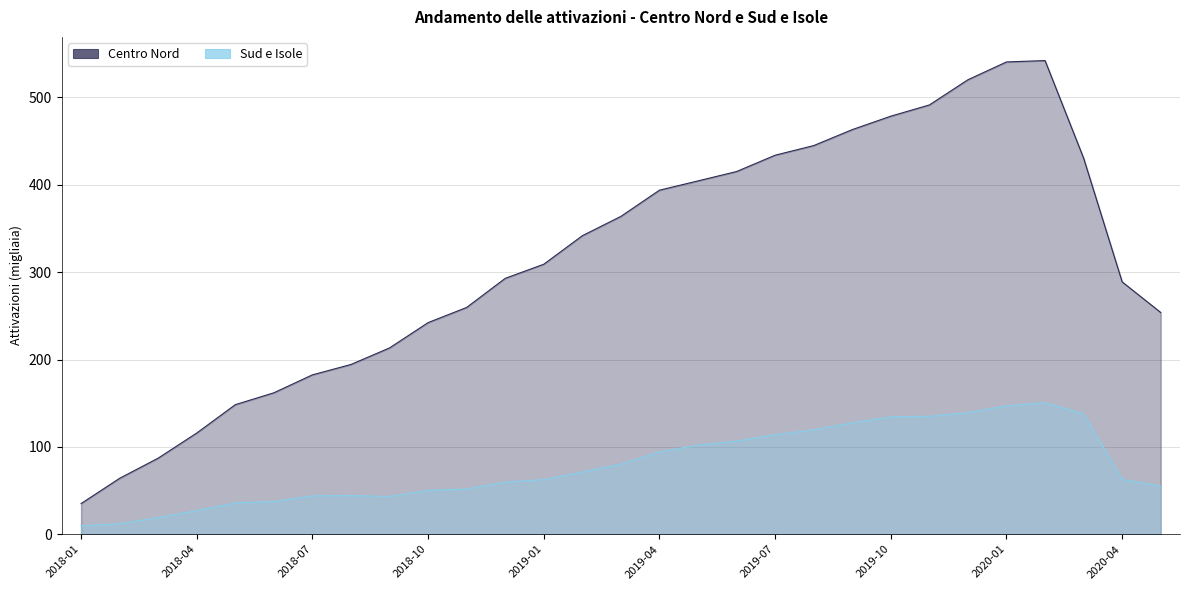

Is it true that Sud e Isole equals 62.7 at 2020-04?

True